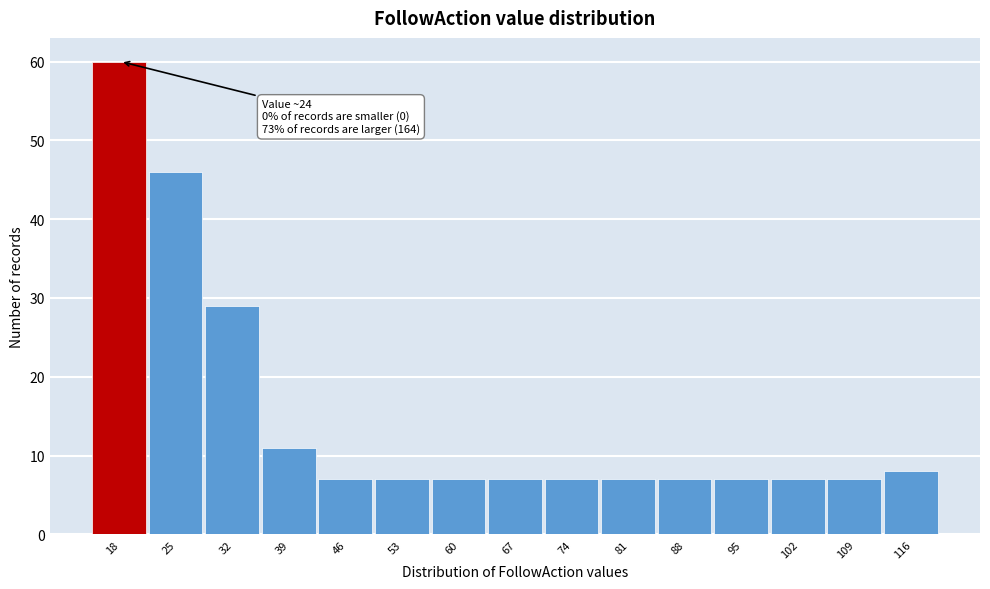

Reading left to right, what are all the values shown in this chart?

60	46	29	11	7	7	7	7	7	7	7	7	7	7	8